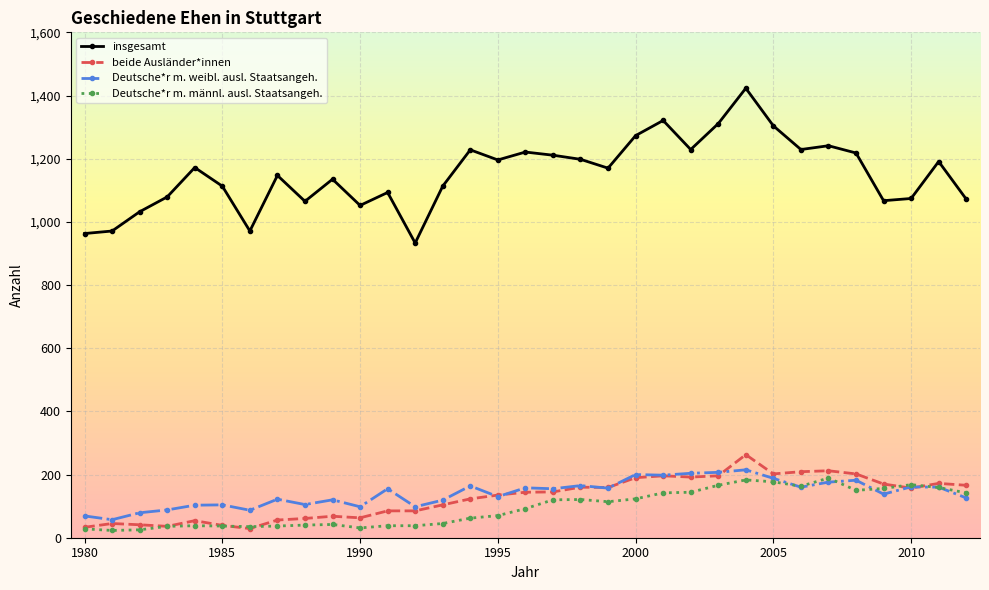

Which series ends up on top after the final intersection of Deutsche*r m. weibl. ausl. Staatsangeh. and Deutsche*r m. männl. ausl. Staatsangeh.?

Deutsche*r m. männl. ausl. Staatsangeh.